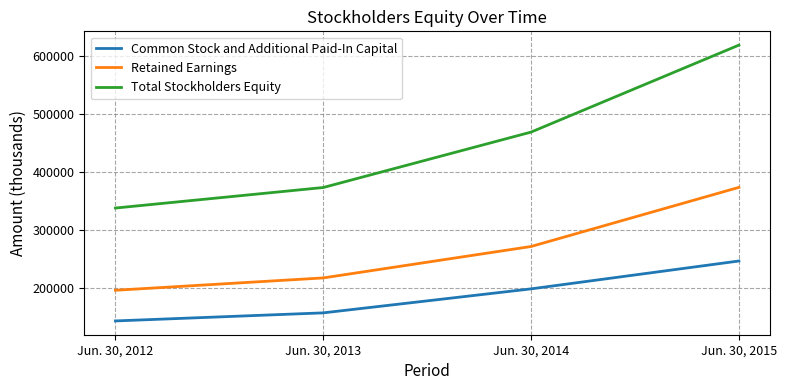

What are all the series names shown in the legend?

Common Stock and Additional Paid-In Capital, Retained Earnings, Total Stockholders Equity